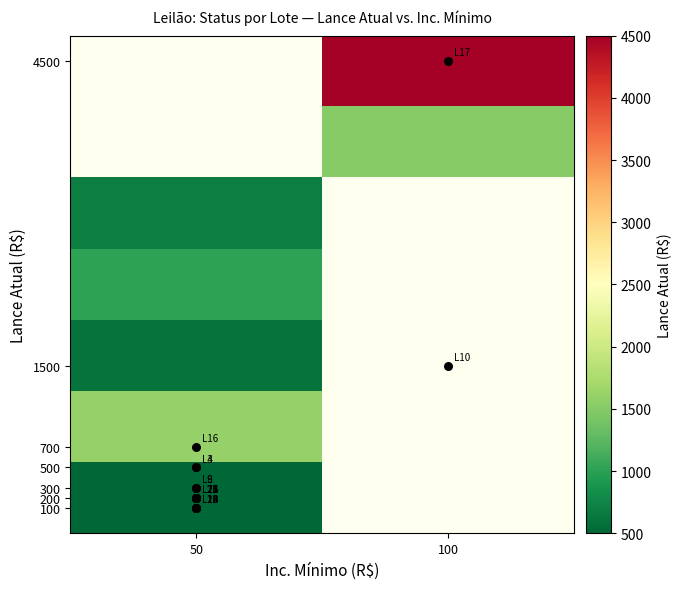

At how many categories does at least one series exceed 3130?

1